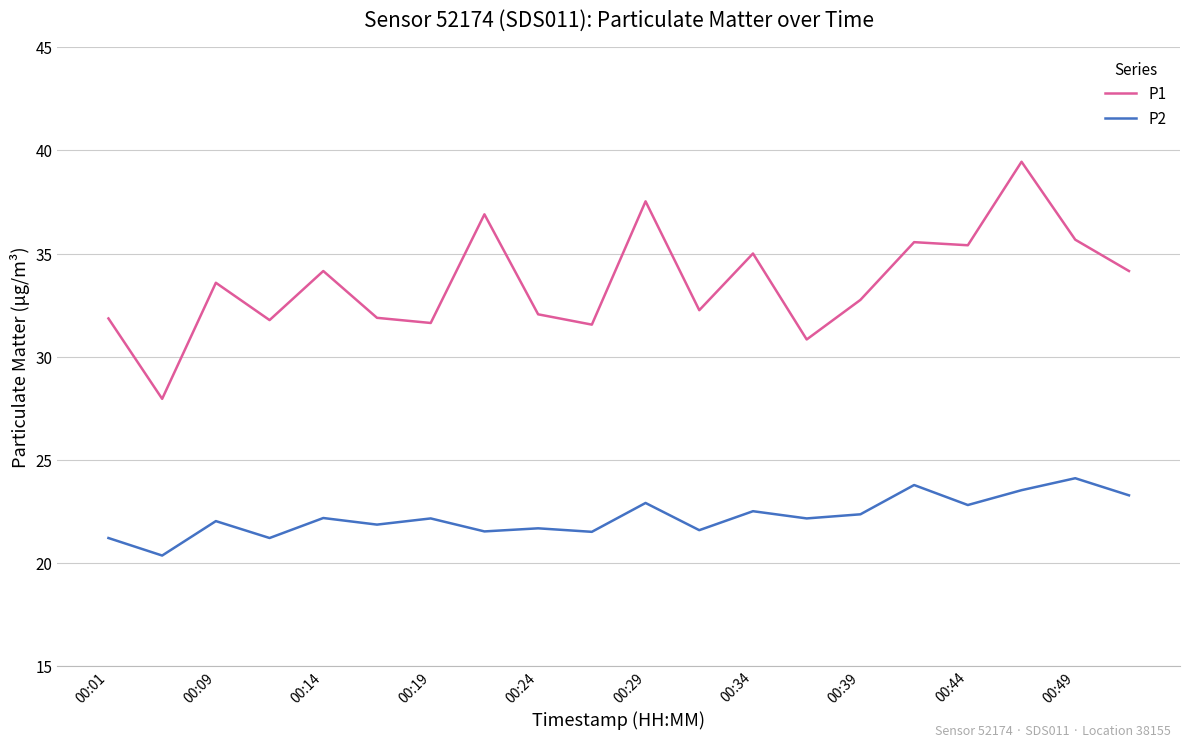

Which series has the largest range (max minus min)?

P1